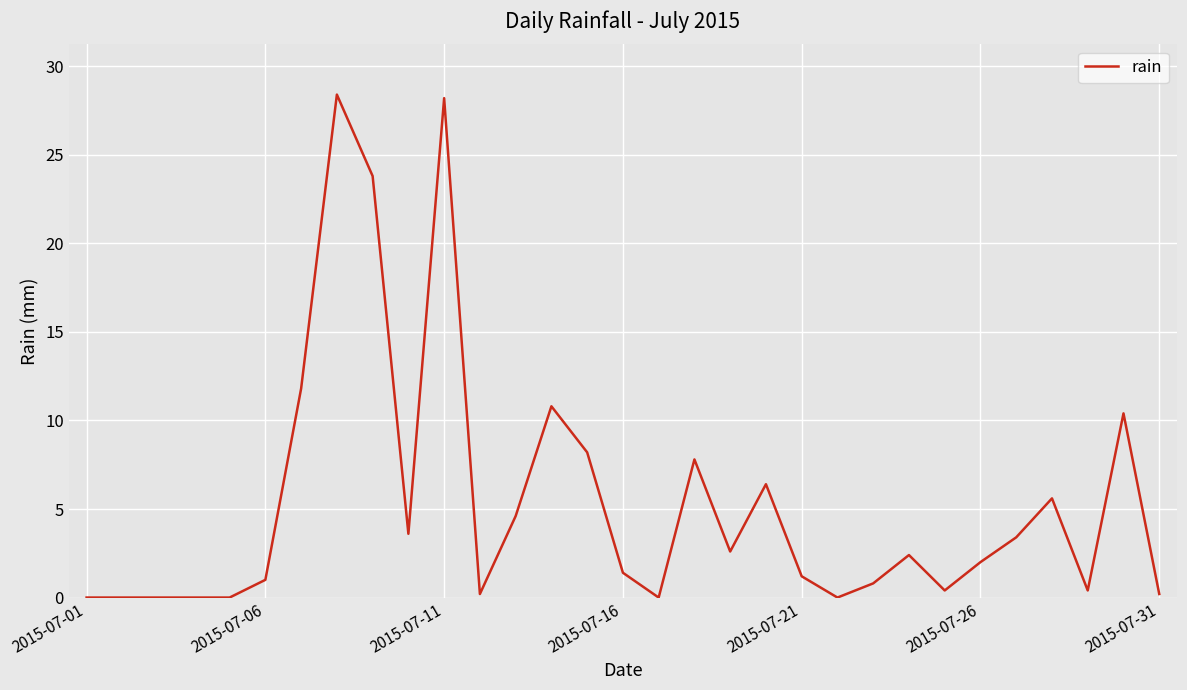

True or false: the data has more than 2 interior local peaks.

True